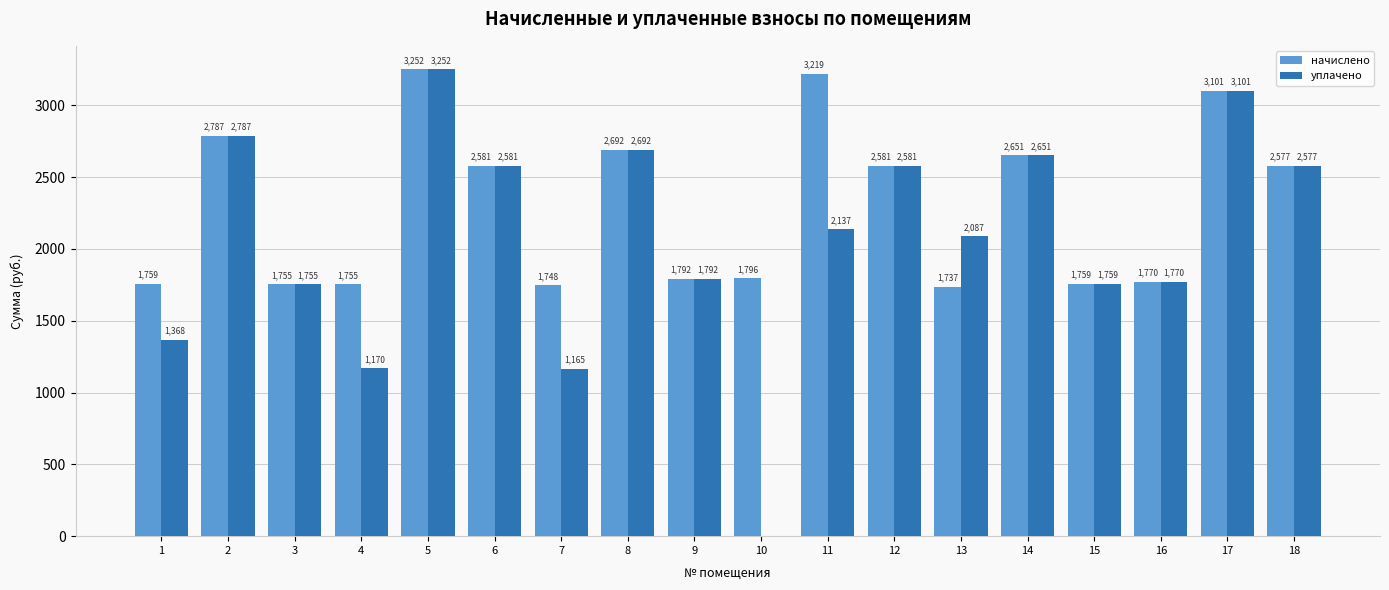

Read the начислено value at 12.

2580.9